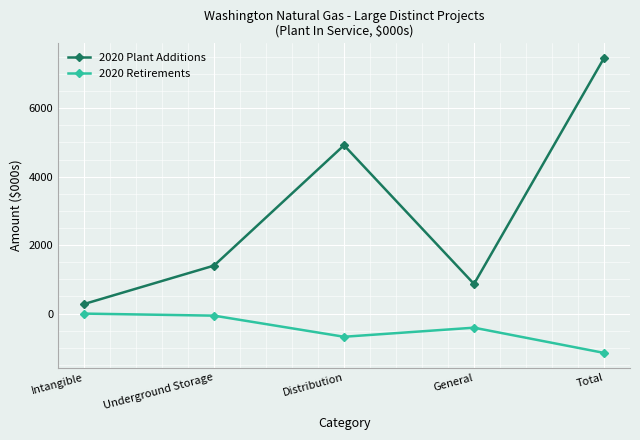

Does the chart have visible grid lines?

Yes